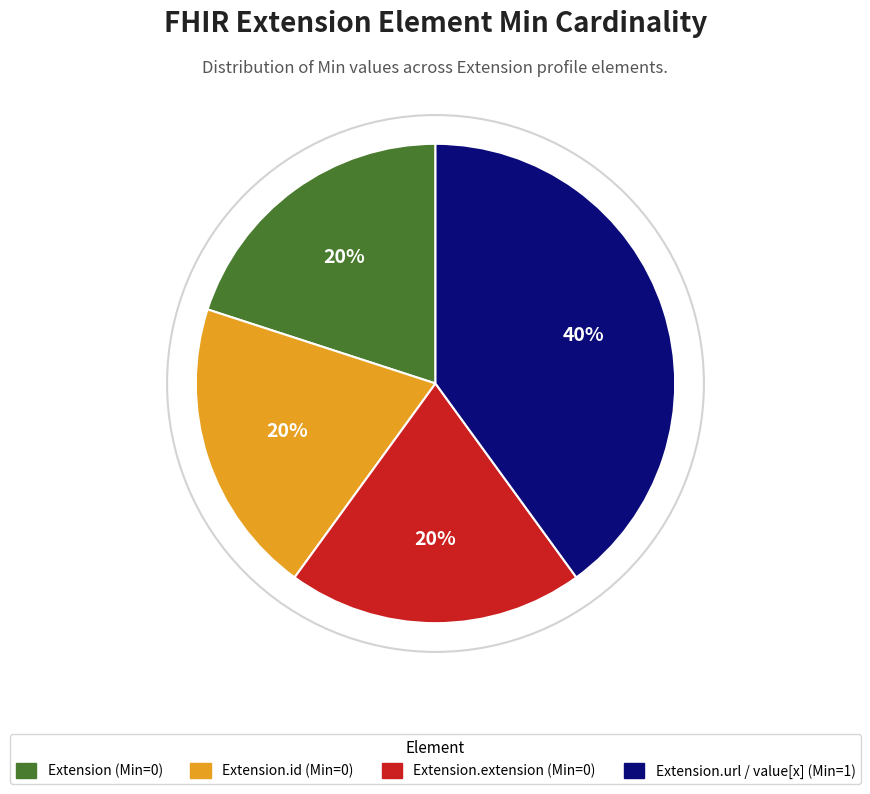

How many slices are in this pie chart?

4